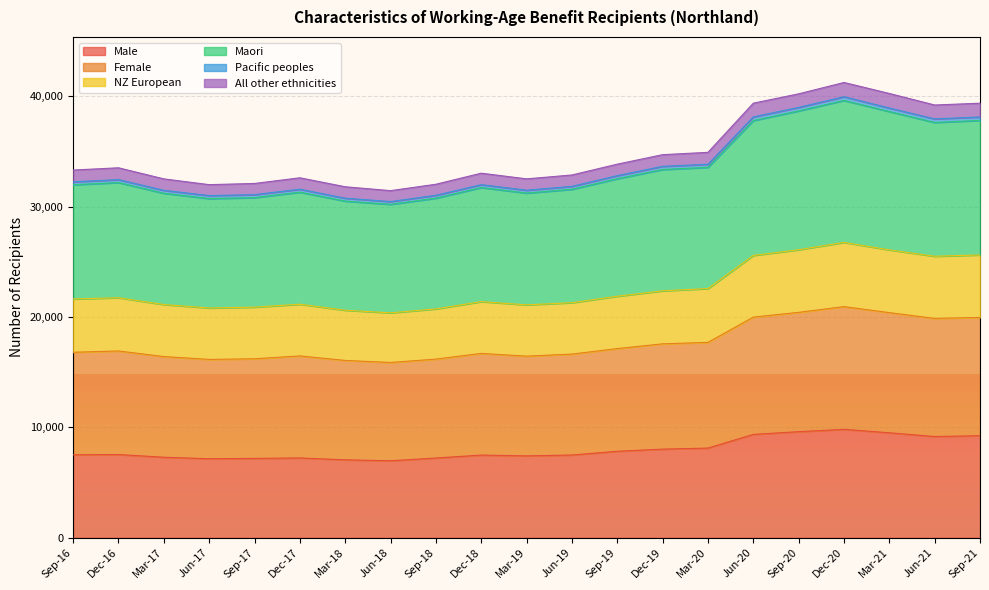

True or false: Female and Male intersect in this chart.

False